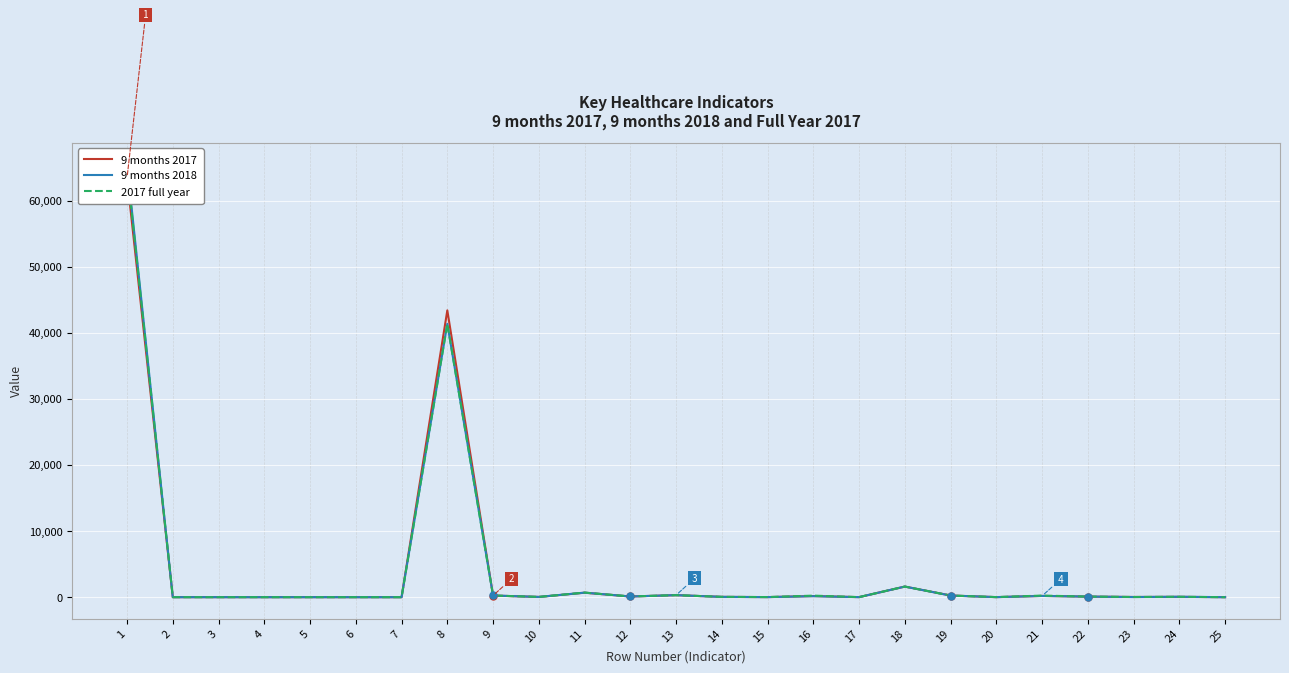

How many data points in 2017 full year are above 47?

13